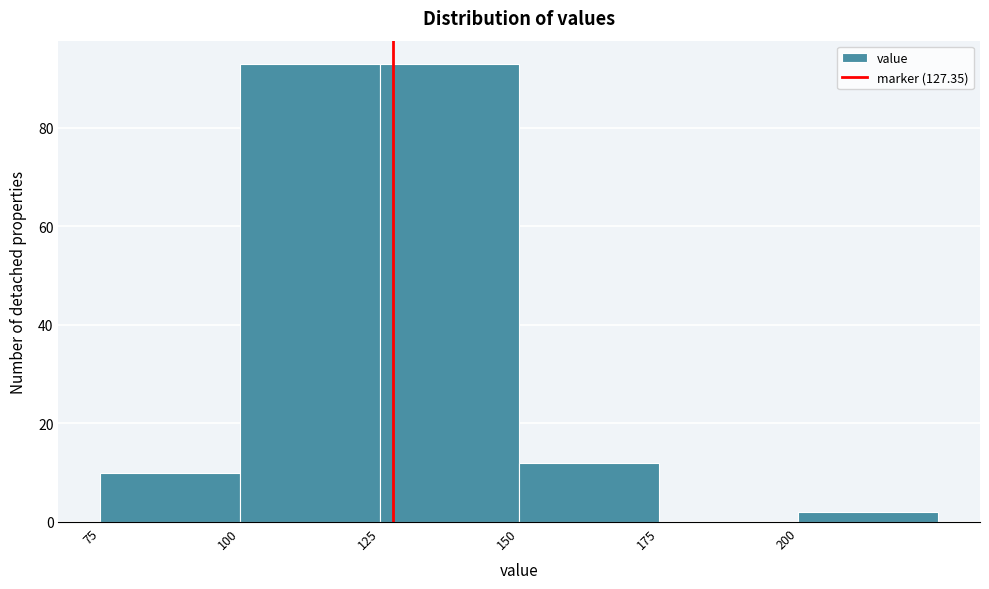

Reading left to right, transcribe this chart: for each bar, give the range it covers on the x-axis and its height. The values are not printed on the chart, so give them approximately, as read against the axis.

75 to 100: 10
100 to 125: 94
125 to 150: 94
150 to 175: 12
175 to 200: 0
200 to 225: 2